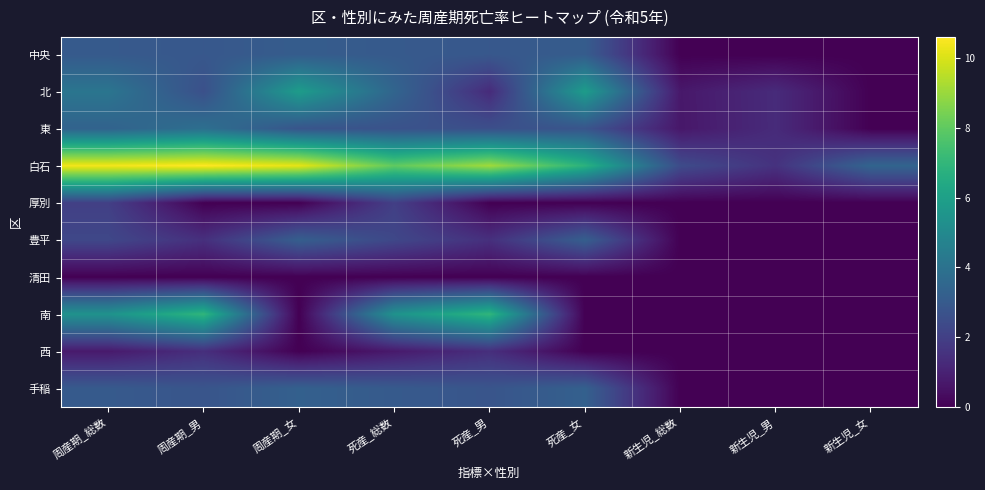

List the series in order of their peak value, highest first.

白石, 南, 北, 東, 手稲, 豊平, 中央, 厚別, 西, 清田